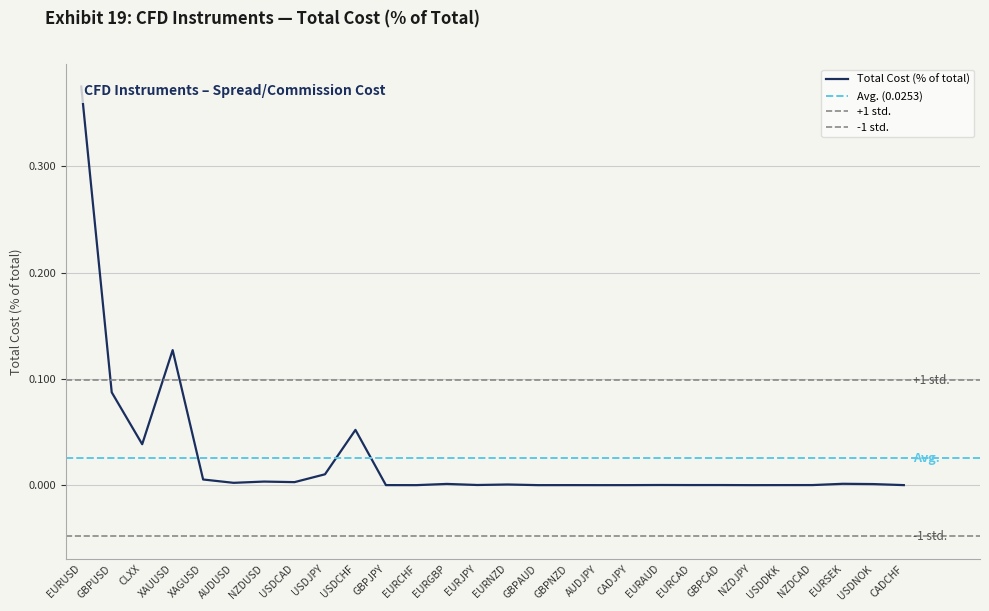

Reading left to right, what are all the values shown in this chart?

EURUSD=0.4	GBPUSD=0.1	CLXX=0.0	XAUUSD=0.1	XAGUSD=0.0	AUDUSD=0.0	NZDUSD=0.0	USDCAD=0.0	USDJPY=0.0	USDCHF=0.1	GBPJPY=0.0	EURCHF=0.0	EURGBP=0.0	EURJPY=0.0	EURNZD=0.0	GBPAUD=0.0	GBPNZD=0.0	AUDJPY=0.0	CADJPY=0.0	EURAUD=0.0	EURCAD=0.0	GBPCAD=0.0	NZDJPY=0.0	USDDKK=0.0	NZDCAD=0.0	EURSEK=0.0	USDNOK=0.0	CADCHF=0.0